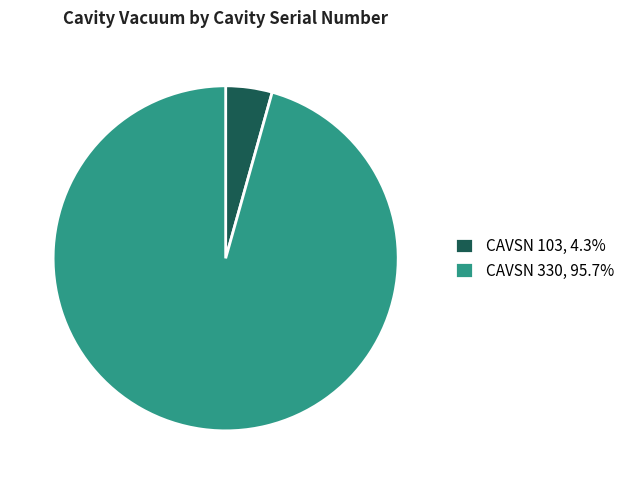

Do CAVSN 103, 4.3% and CAVSN 330, 95.7% together represent more than half of the pie?

Yes